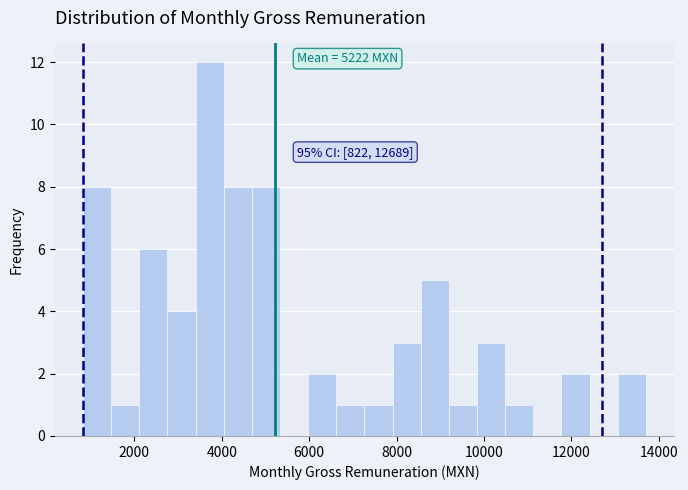

Around what value on the x-axis is the tallest bar? Give the approximate position of its centre, as read against the axis.

3800